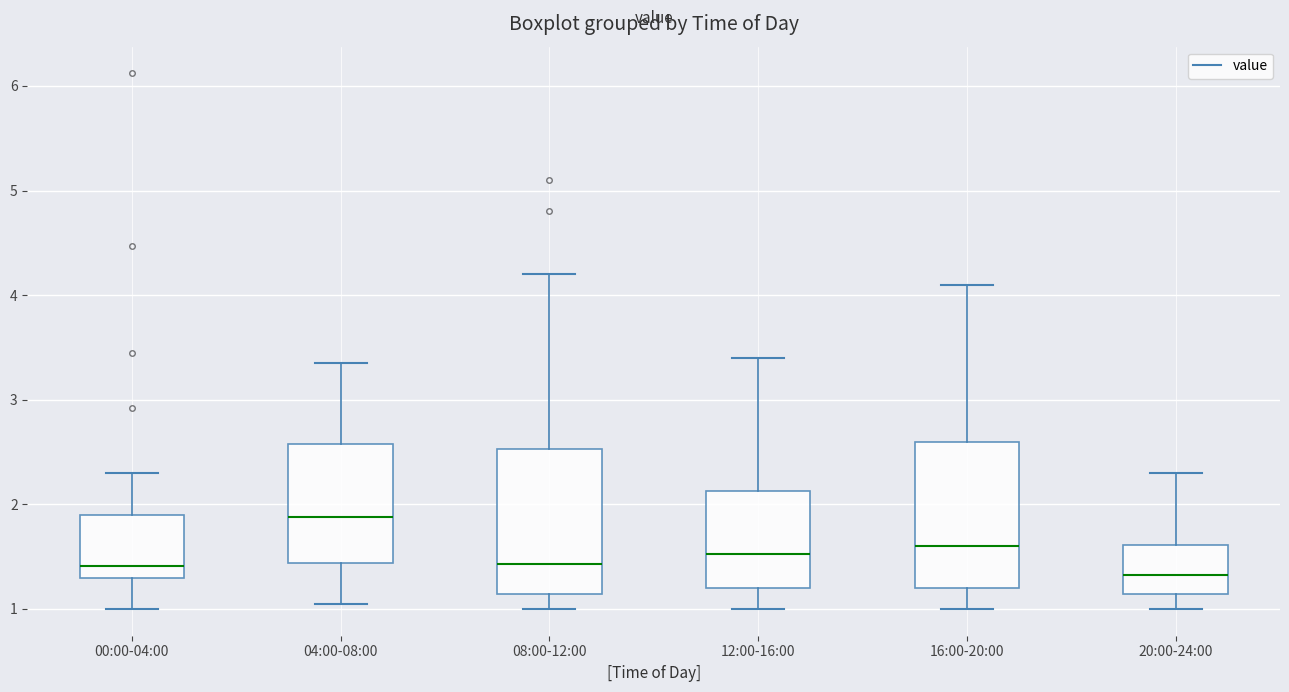

Reading left to right, transcribe this box plot: for each box, give where its median line is, the range the box spans, and where its two whiskers end, as read against the y-axis. The values are not printed on the chart, so give them approximately, as read against the axis.

00:00-04:00: median 1.4, box 1.3 to 1.9, whiskers 1.0 to 2.3
04:00-08:00: median 1.9, box 1.4 to 2.6, whiskers 1.1 to 3.4
08:00-12:00: median 1.4, box 1.1 to 2.5, whiskers 1.0 to 4.2
12:00-16:00: median 1.5, box 1.2 to 2.1, whiskers 1.0 to 3.4
16:00-20:00: median 1.6, box 1.2 to 2.6, whiskers 1.0 to 4.1
20:00-24:00: median 1.3, box 1.1 to 1.6, whiskers 1.0 to 2.3